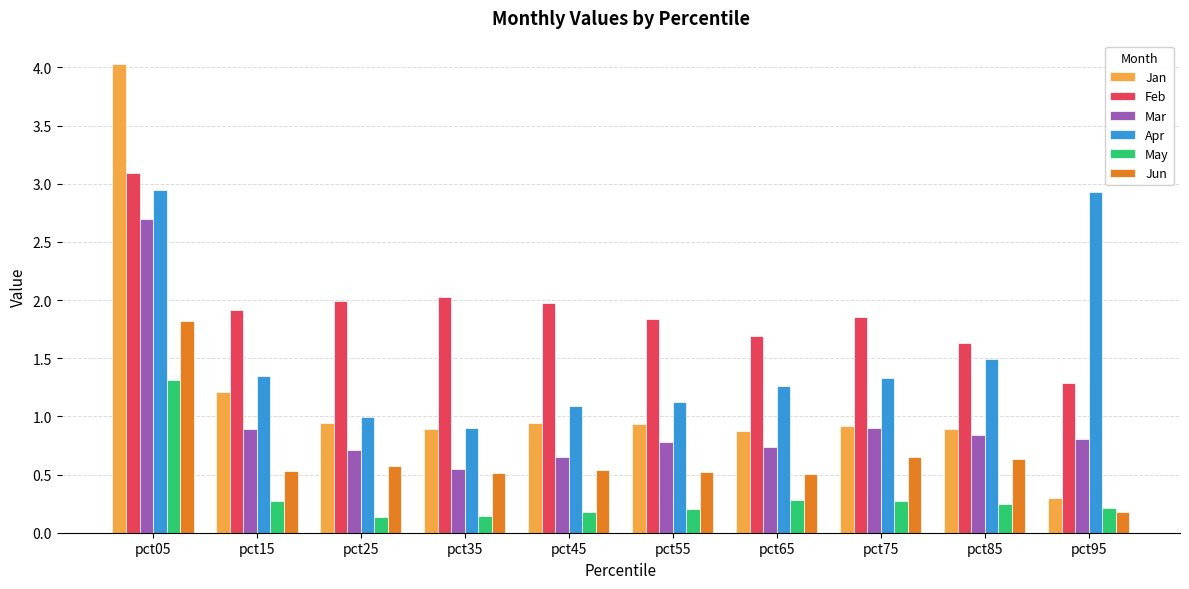

Is the value of Feb at pct25 greater than the value of Jun at pct85?

Yes